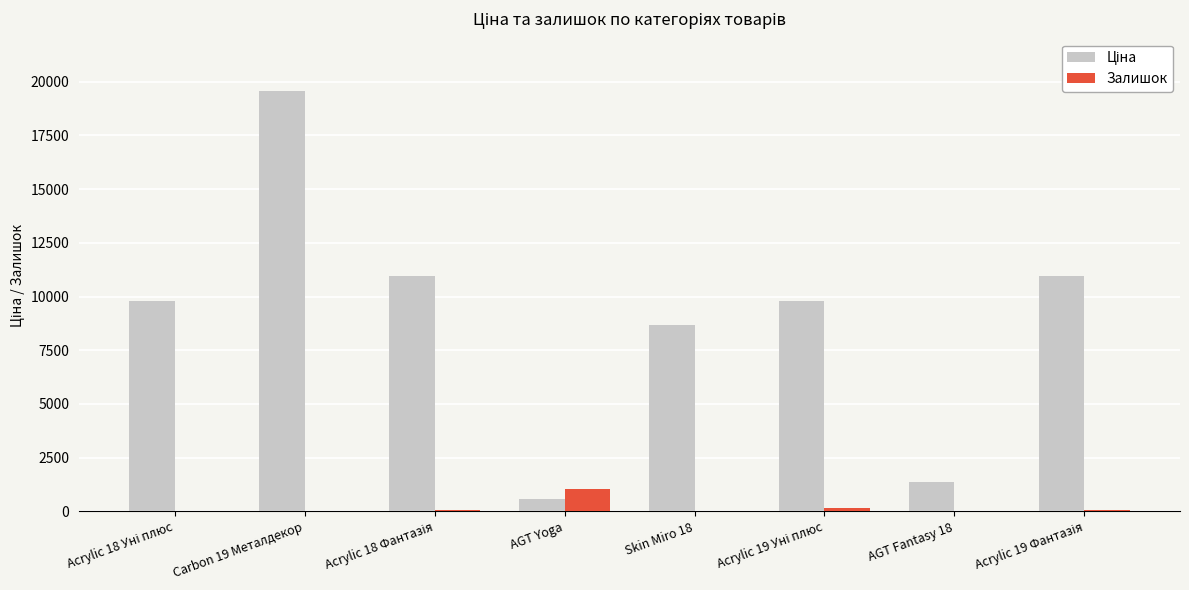

What is the total value across all series at AGT Yoga?

1609.1